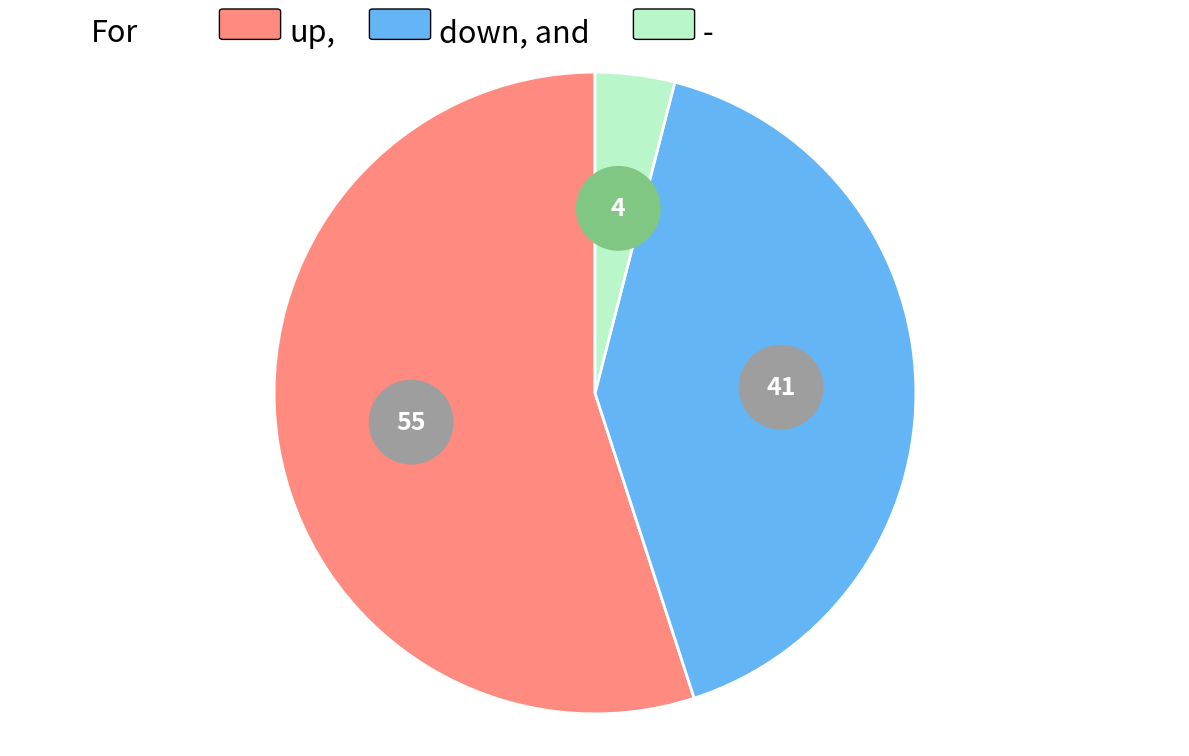

What portion of the pie excludes -?

96.0%